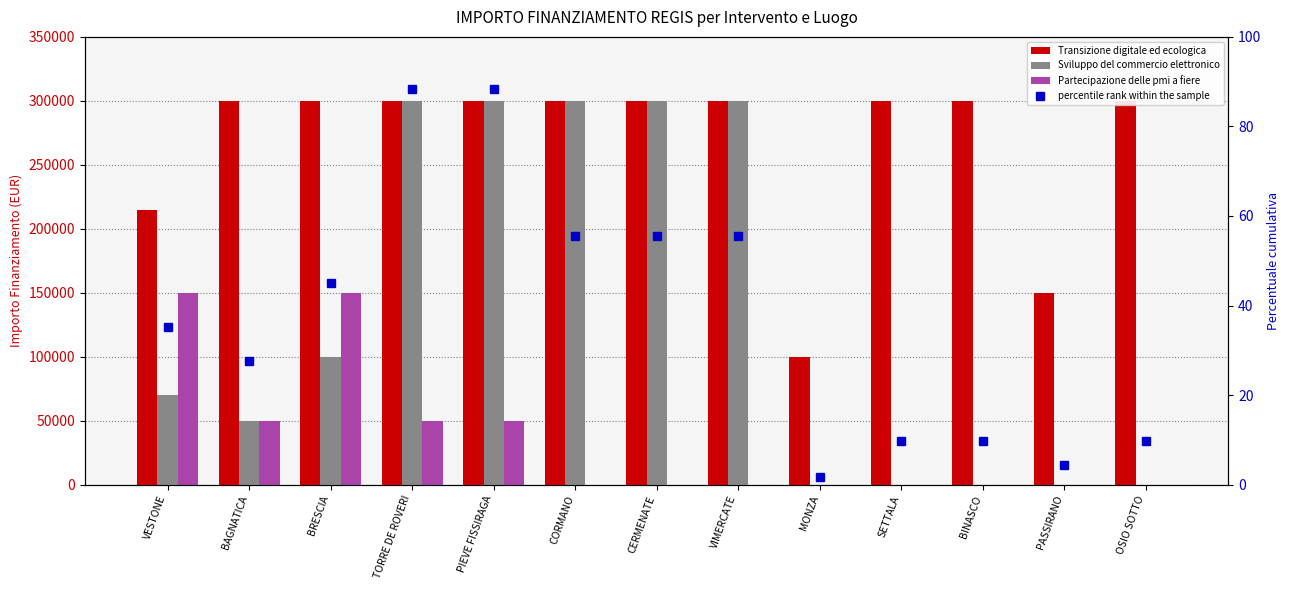

Which category has the lowest value in the Transizione digitale ed ecologica series?

MONZA